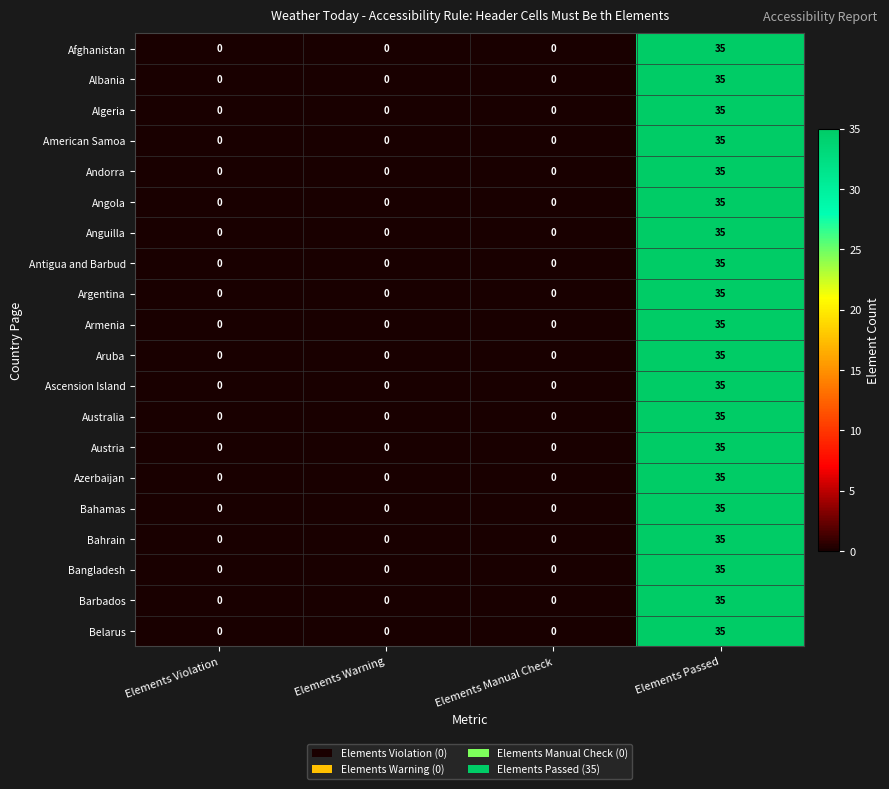

True or false: Albania has a value of 22 at Elements Warning.

False